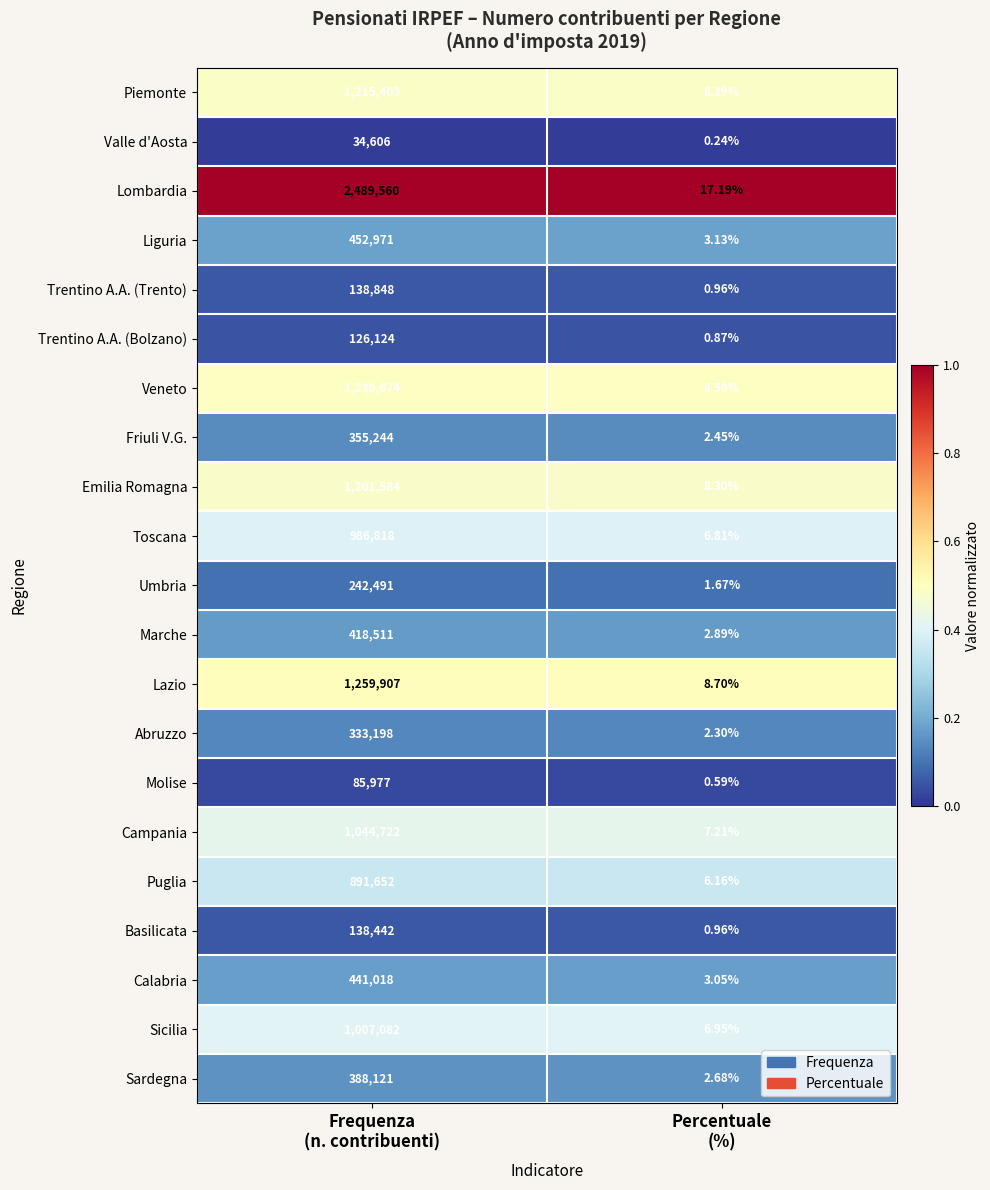

Which series has the largest total across all categories?

Lombardia